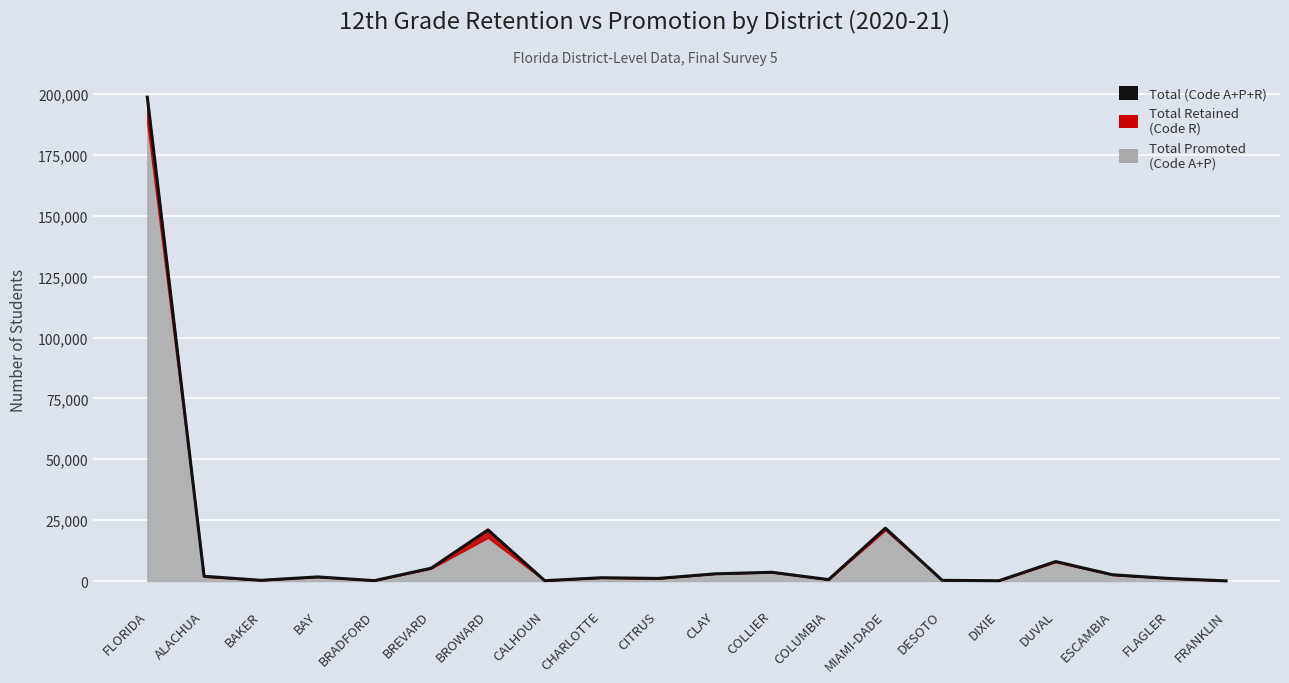

List the labels in order of value, smallest first.

FRANKLIN, DIXIE, CALHOUN, BRADFORD, DESOTO, BAKER, COLUMBIA, FLAGLER, CITRUS, CHARLOTTE, BAY, ALACHUA, ESCAMBIA, CLAY, COLLIER, BREVARD, DUVAL, BROWARD, MIAMI-DADE, FLORIDA